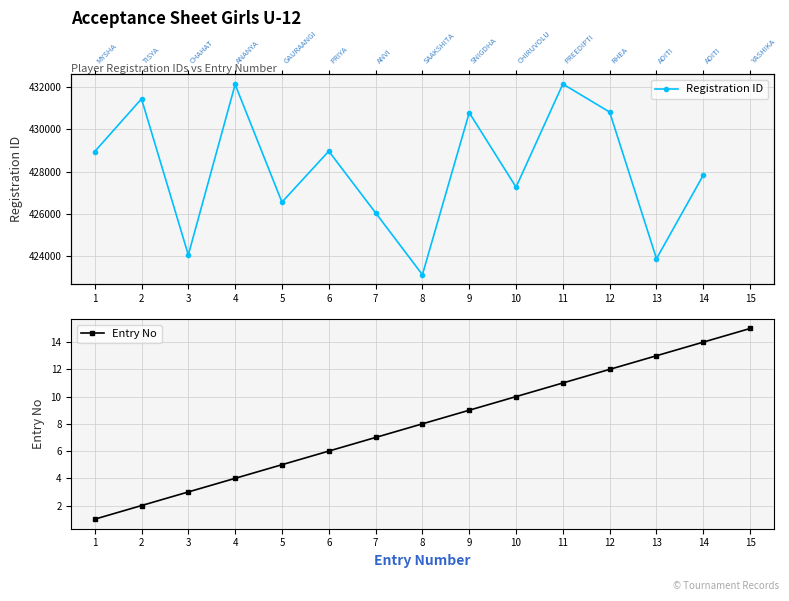

Which series has the largest total across all categories?

Entry No